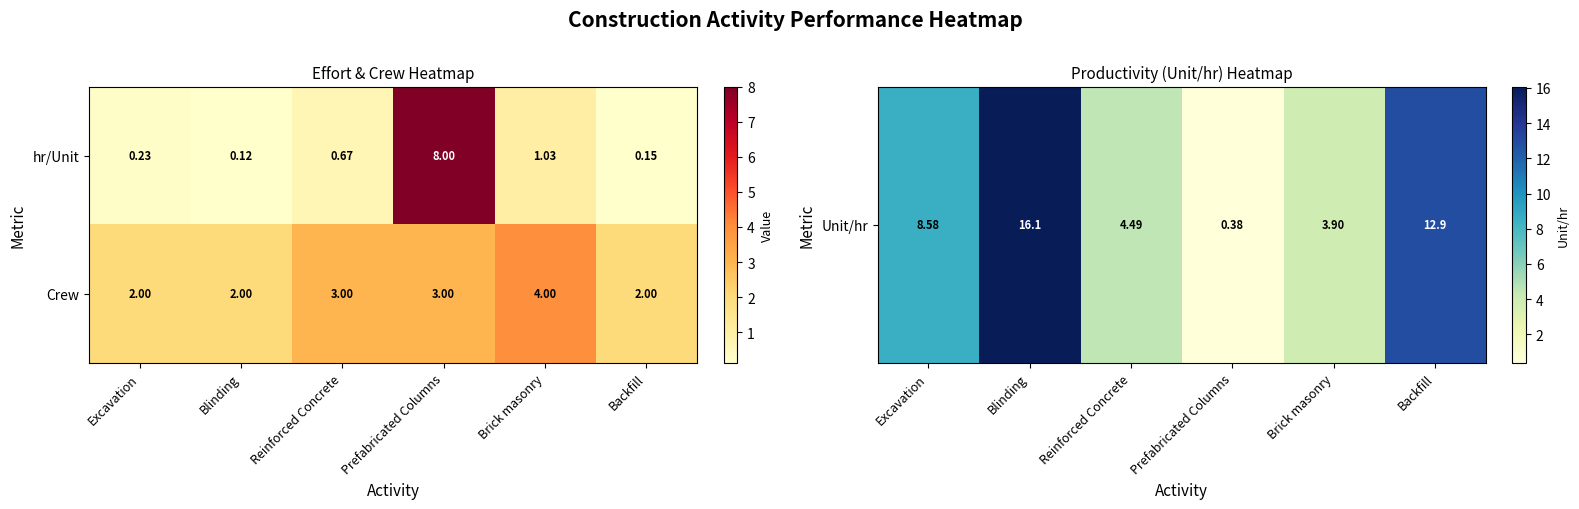

How many series are shown in this chart?

2